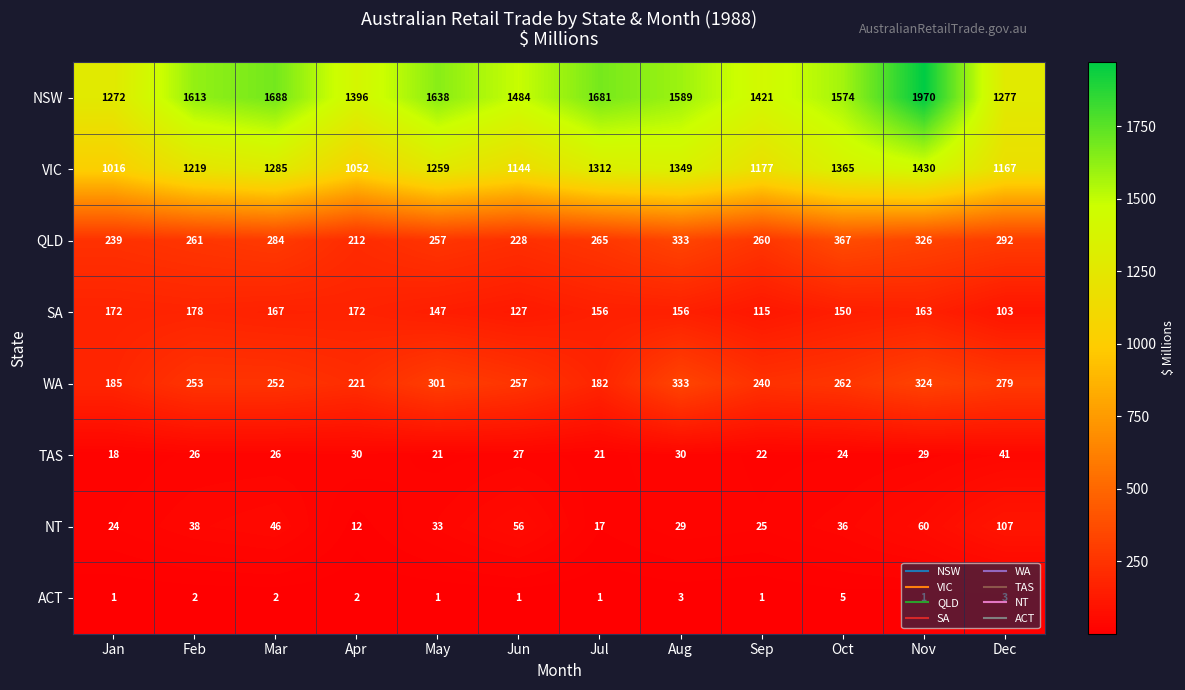

What is the spread (max minus min) of values at Mar?

1686